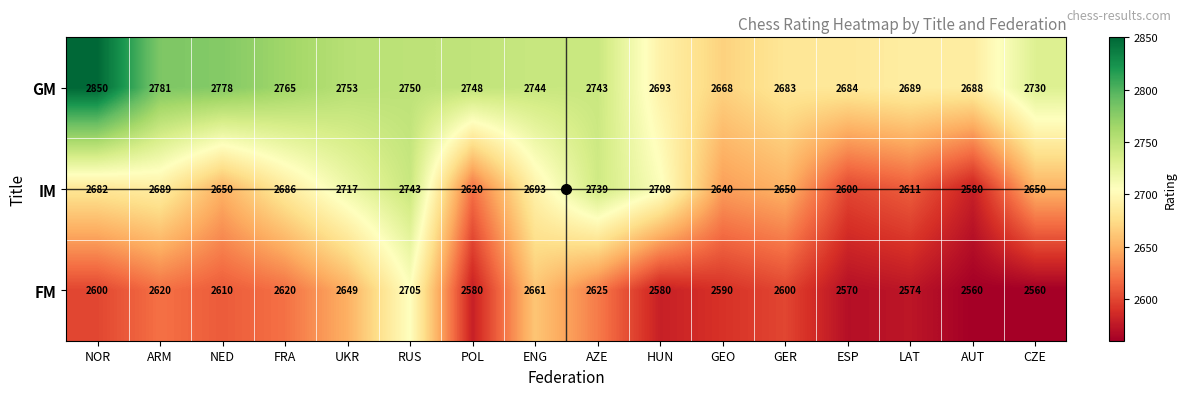

At how many categories does at least one series exceed 2826?

1